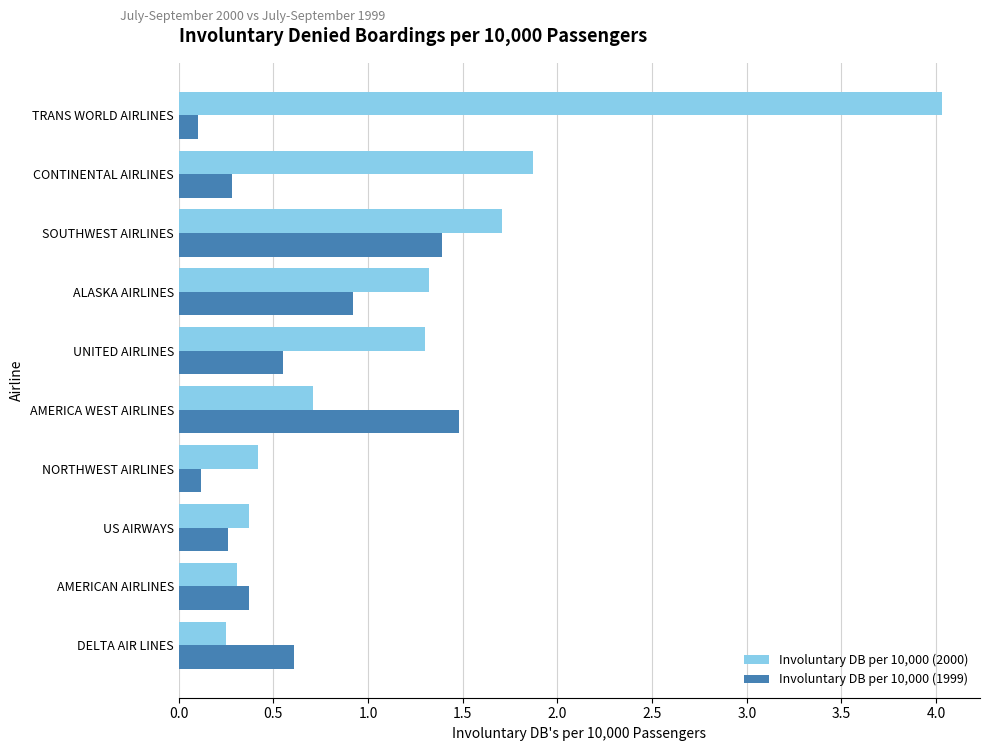

At which category does the chart reach its peak across all series?

TRANS WORLD AIRLINES